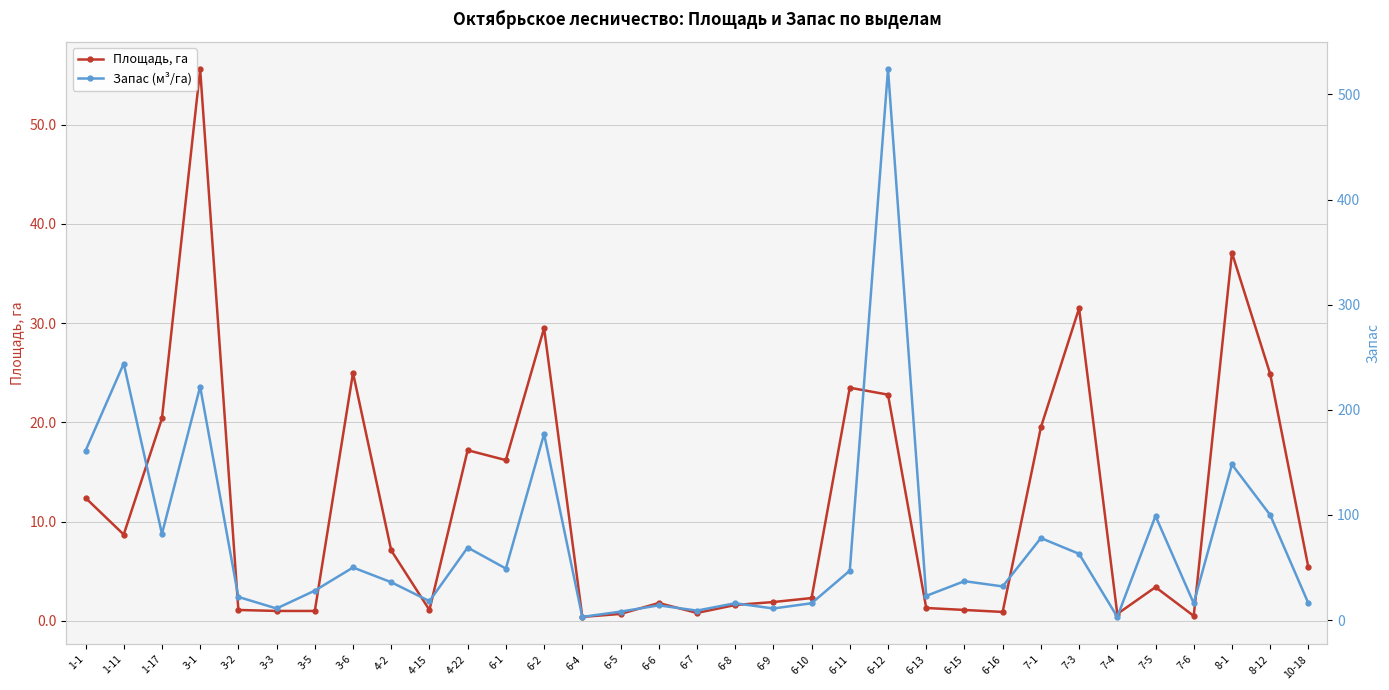

True or false: Площадь, га and Запас (м³/га) intersect in this chart.

False